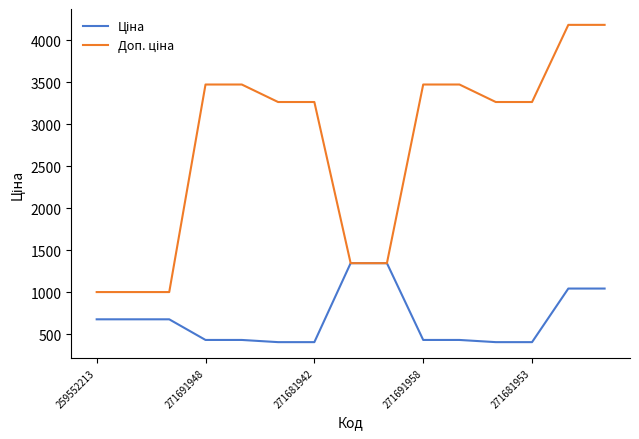

What is the smallest value displayed?

408.2